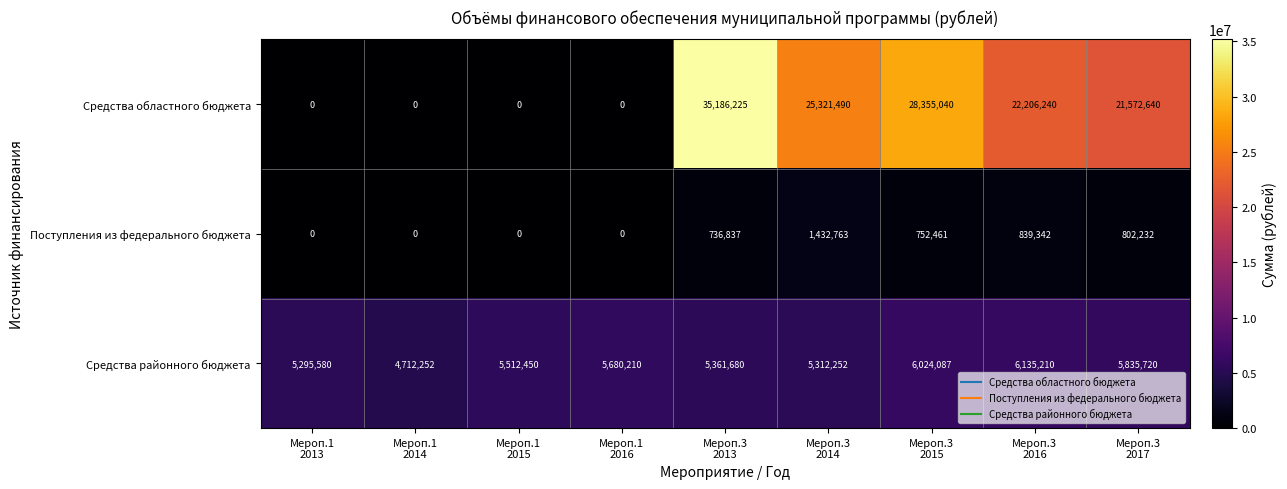

Count the number of data series in this chart.

3